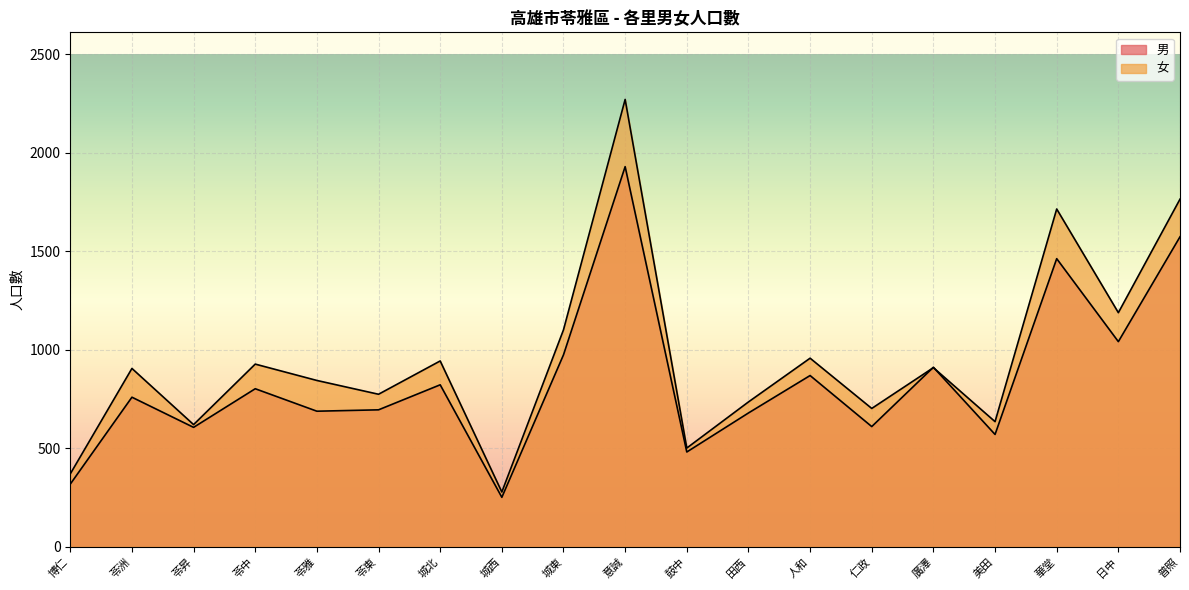

What is the greatest value displayed?

2270